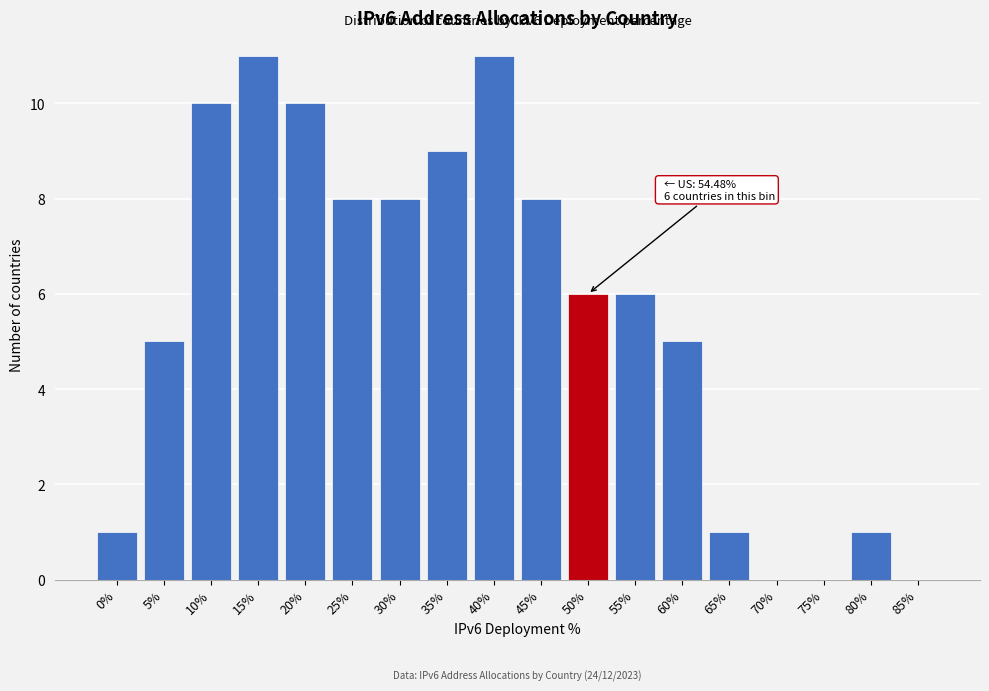

Reading left to right, extract all data points from this chart.

0%=1	5%=5	10%=10	15%=11	20%=10	25%=8	30%=8	35%=9	40%=11	45%=8	50%=6	55%=6	60%=5	65%=1	70%=0	75%=0	80%=1	85%=0